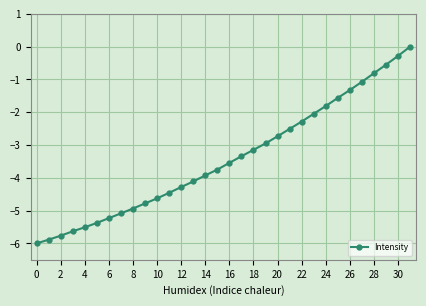

What is the value of the 2nd point from the left?

-5.9